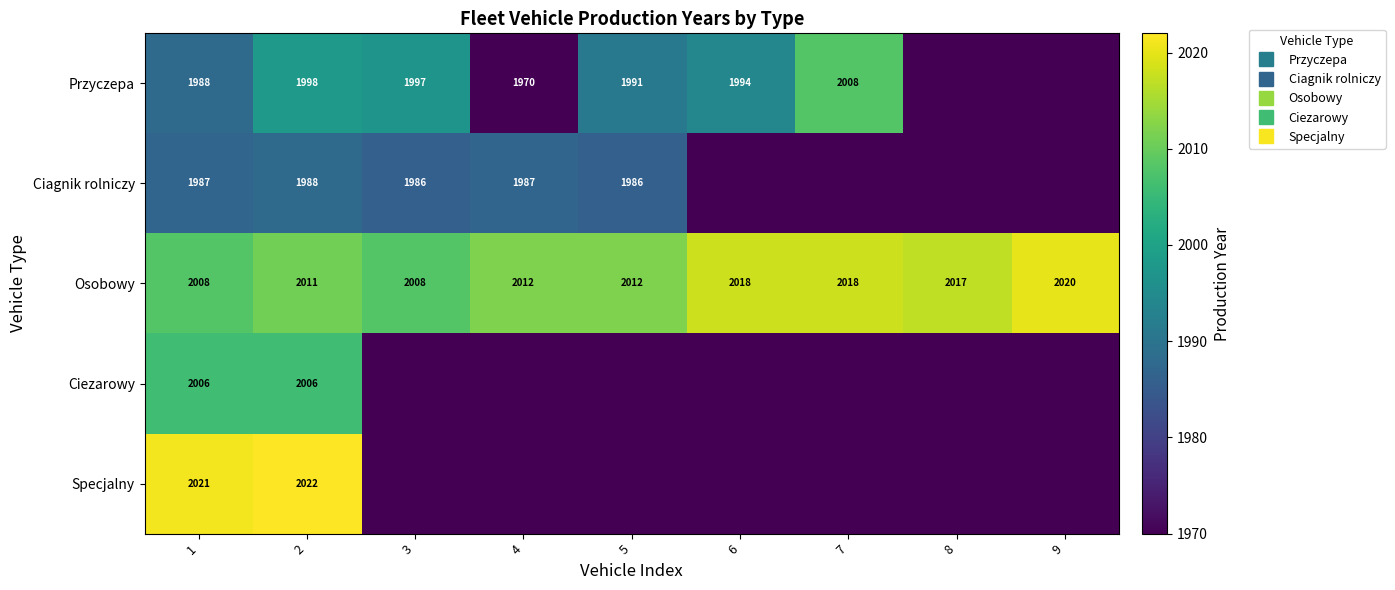

What is the difference between the highest and lowest values at 3?

38